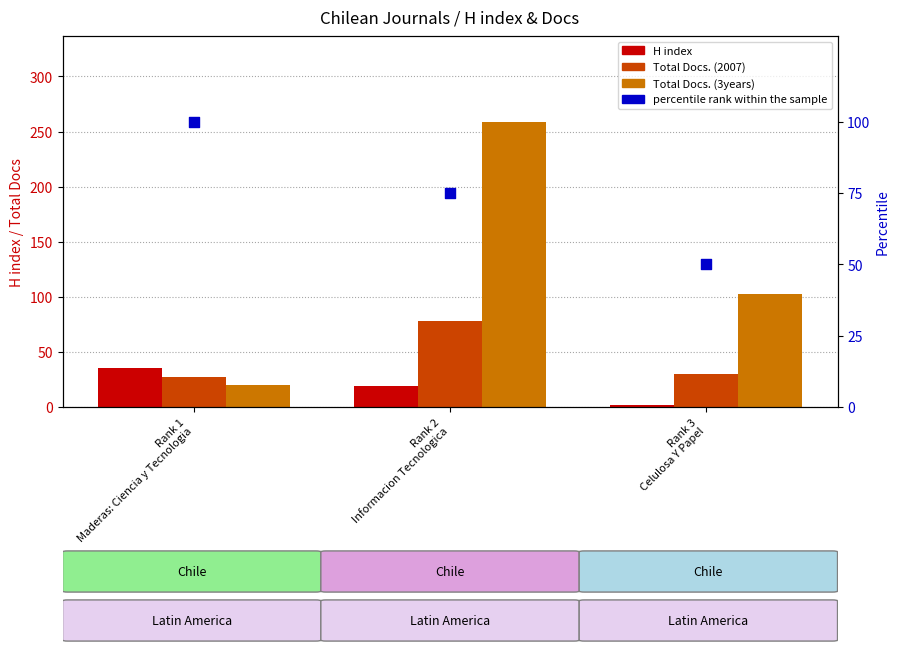

Which series has the largest Y range (max minus min)?

Total Docs. (3years)